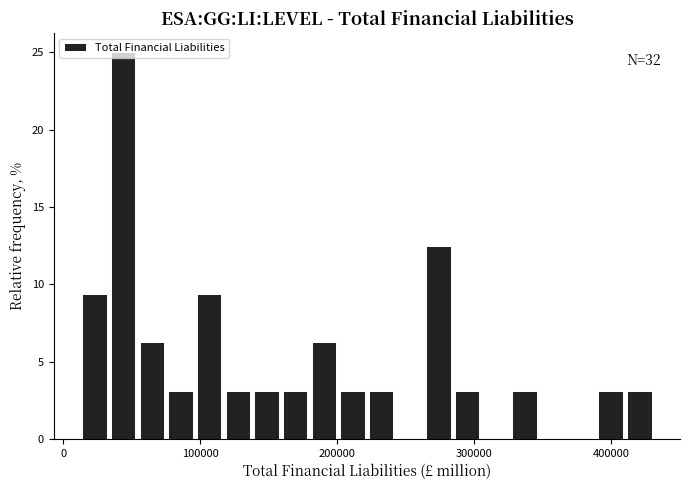

Read against the x-axis, roughly where is the centre of the tallest bar?

40000